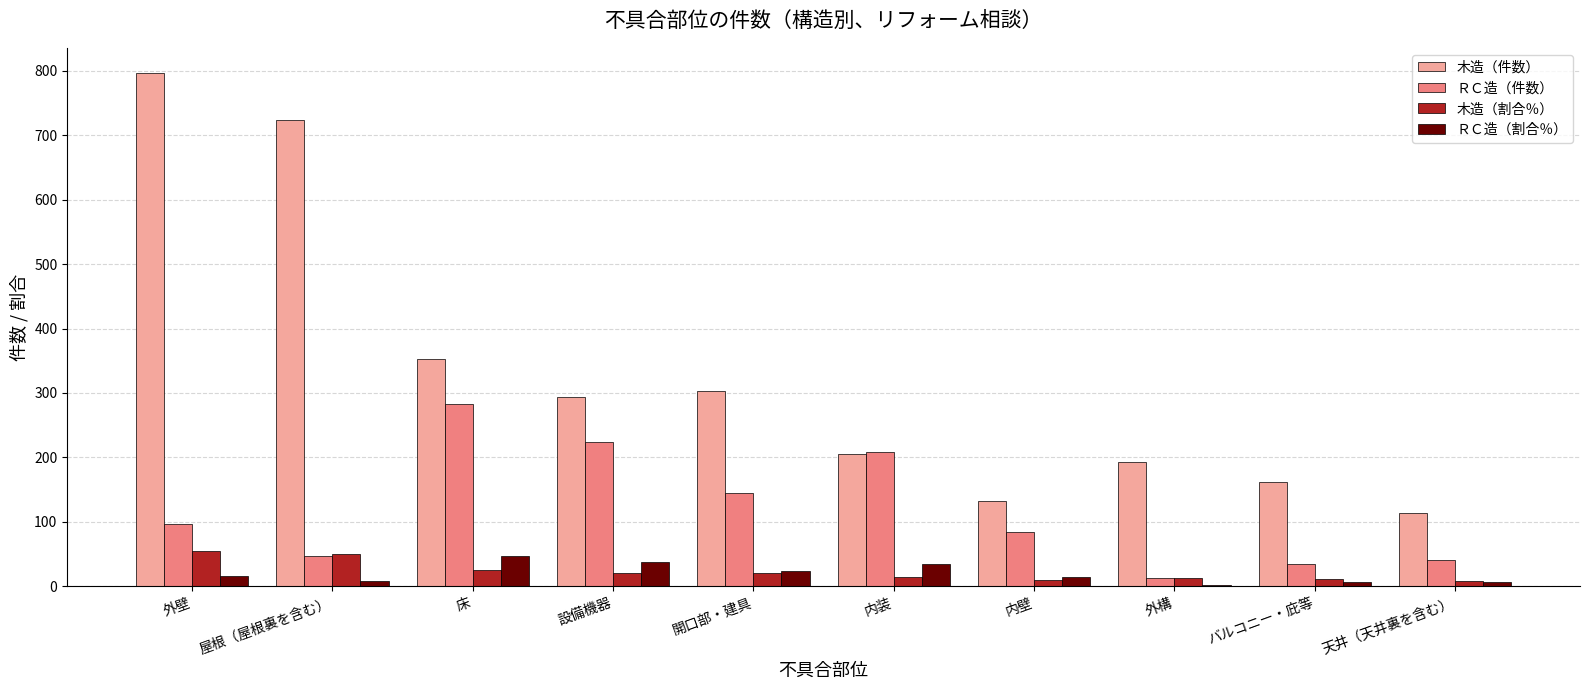

The ＲＣ造（件数） series shows 69.4 at 開口部・建具. True or false?

False